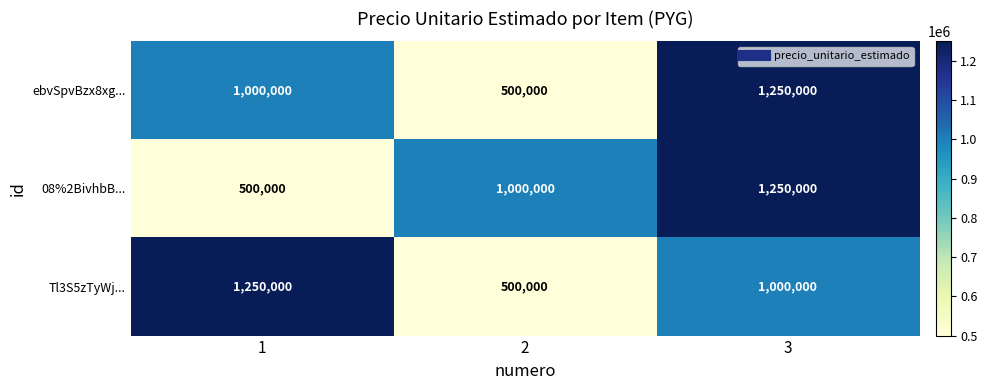

Between 1 and 3, which series saw the biggest shift?

08%2BivhbB...